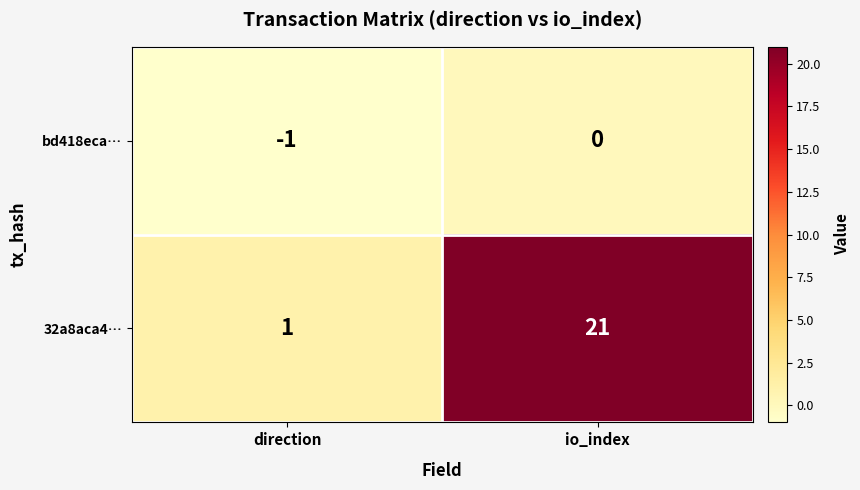

Where is bd418eca… nearest to the value 0?

io_index